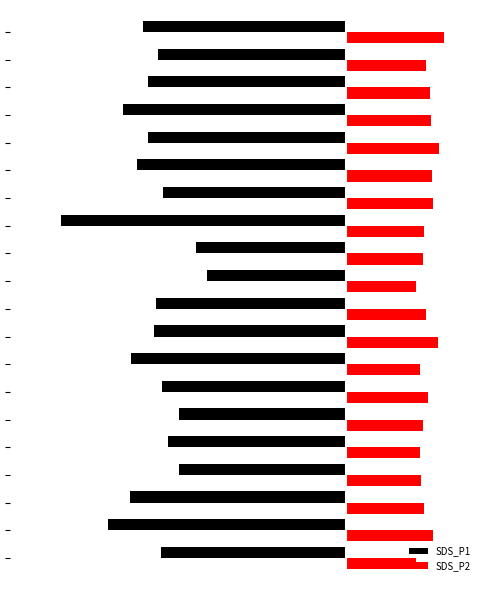

What are all the series names shown in the legend?

SDS_P1, SDS_P2